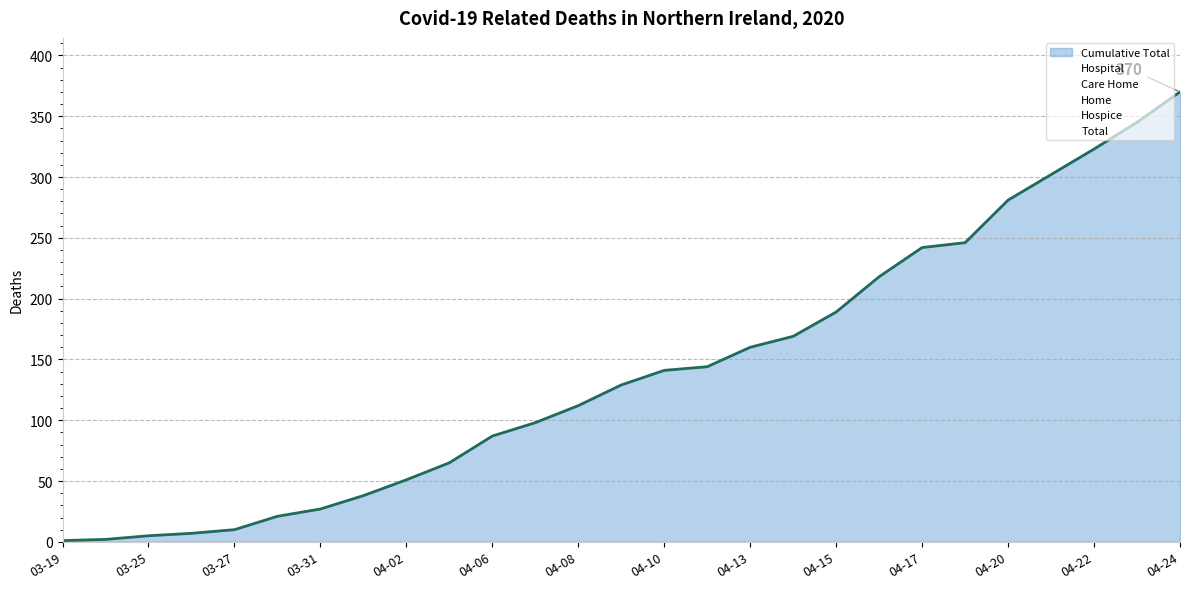

How many distinct data groups are displayed?

6